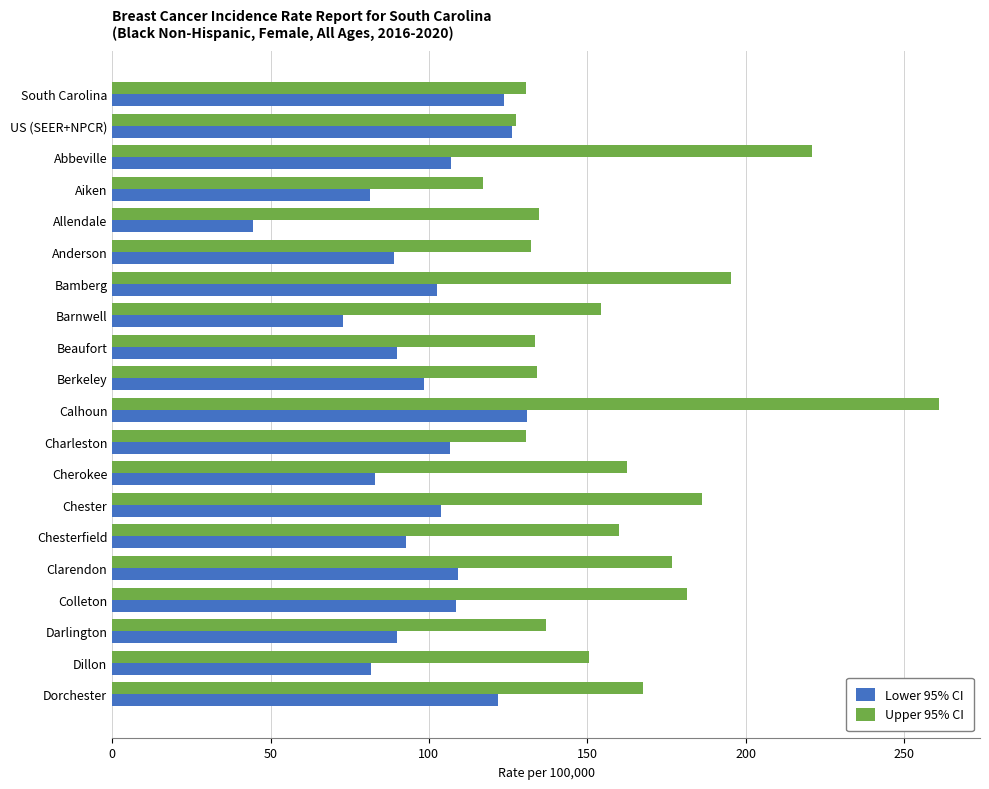

Between South Carolina and Colleton, which series saw the biggest shift?

Upper 95% CI